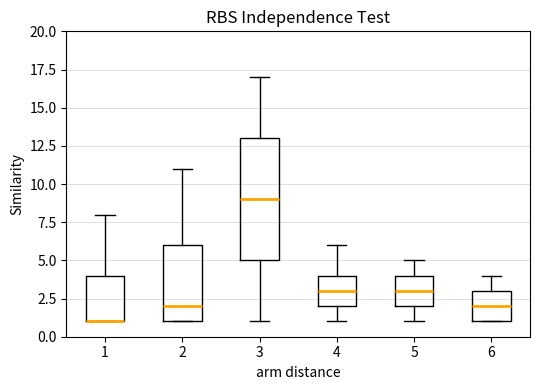

Reading left to right, transcribe this box plot: for each box, give where its median line is, the range the box spans, and where its two whiskers end, as read against the y-axis. The values are not printed on the chart, so give them approximately, as read against the axis.

1: median 1 (drawn on the box's lower edge), box 1 to 4, whiskers 1 to 8
2: median 2, box 1 to 6, whiskers 1 to 11
3: median 9, box 5 to 13, whiskers 1 to 17
4: median 3, box 2 to 4, whiskers 1 to 6
5: median 3, box 2 to 4, whiskers 1 to 5
6: median 2, box 1 to 3, whiskers 1 to 4